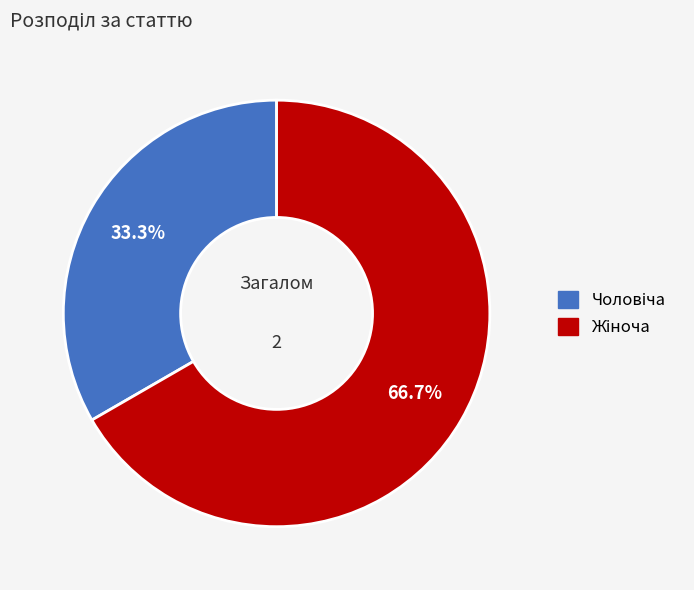

Is there a majority slice in this chart?

Yes